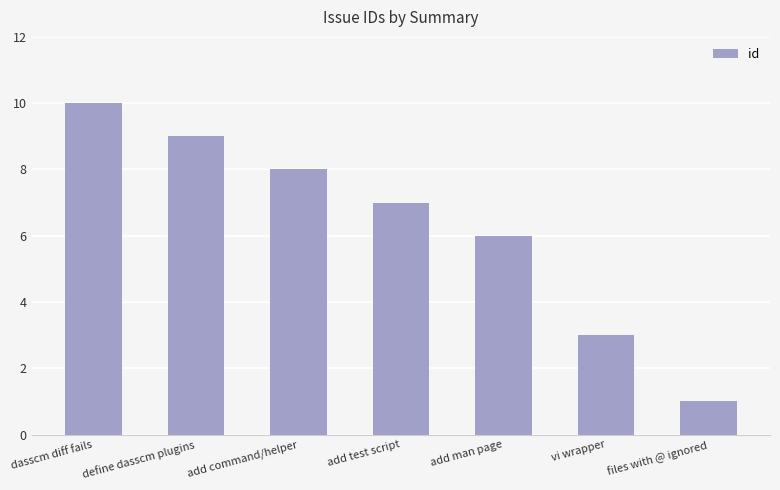

At which label is the value closest to 5?

add man page